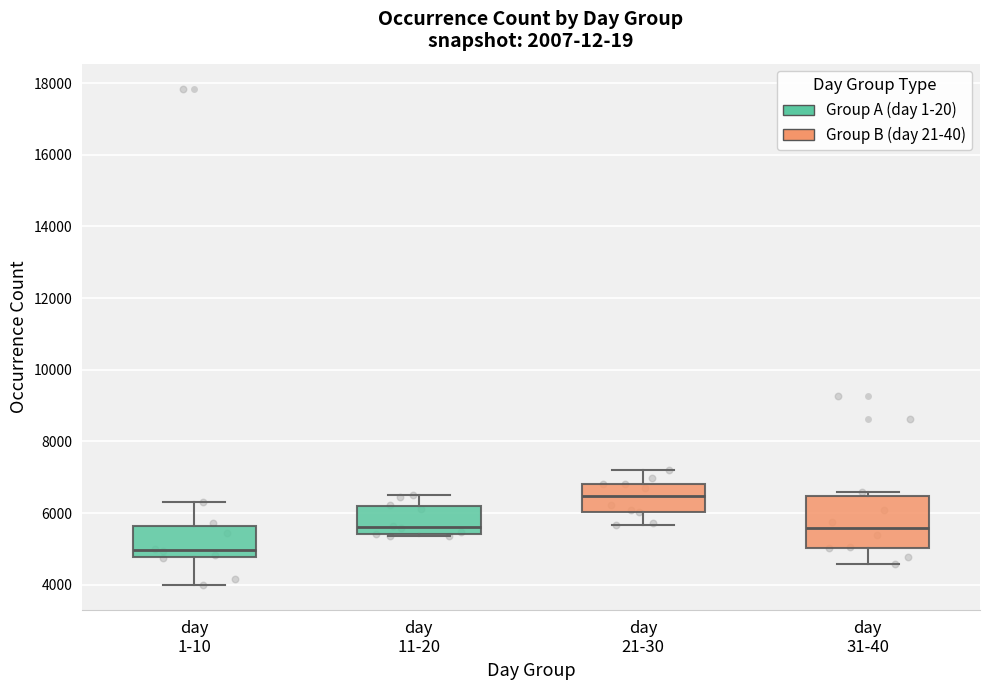

Which box is the tallest, from its lower edge to its upper edge?

day 31-40